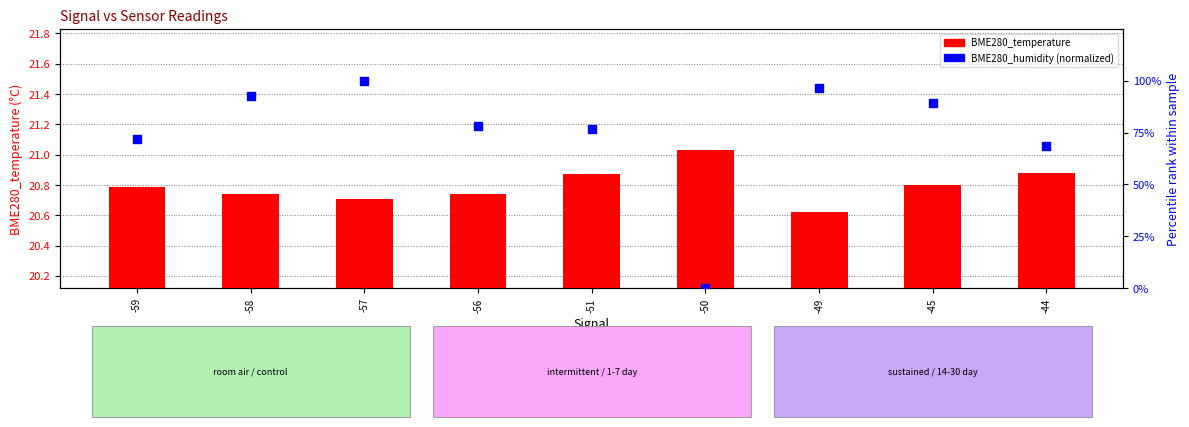

Which series has the largest Y range (max minus min)?

BME280_humidity (norm %)